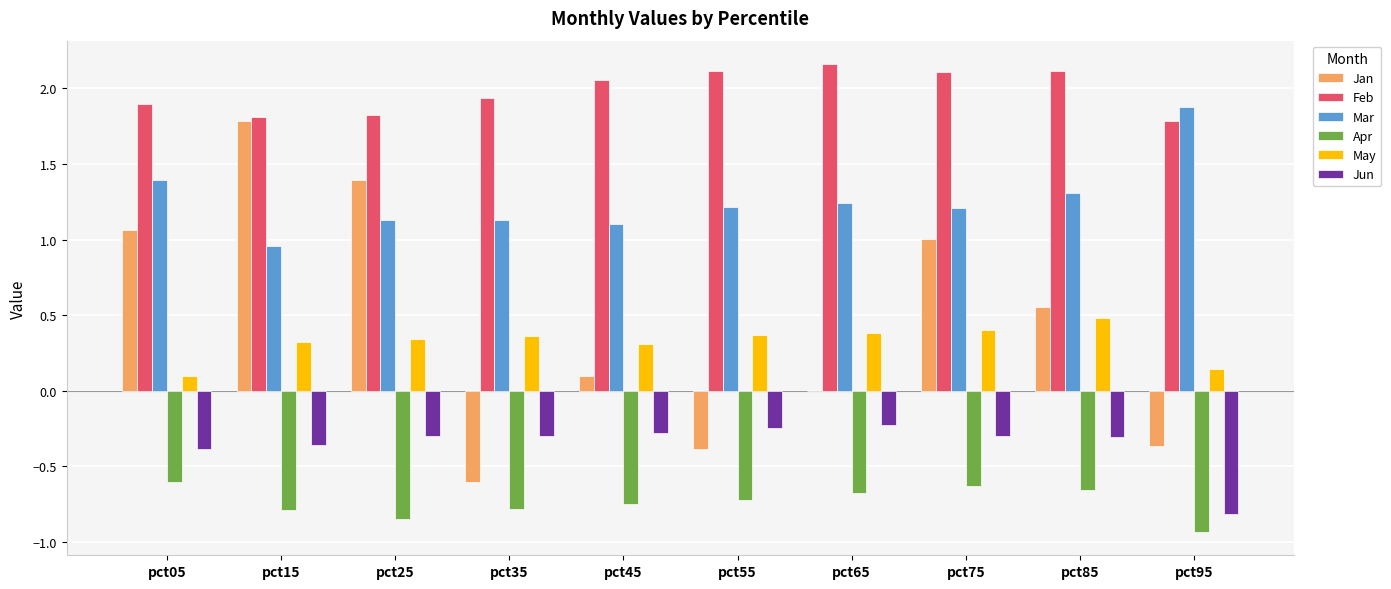

Which label corresponds to the largest value in the chart?

pct65